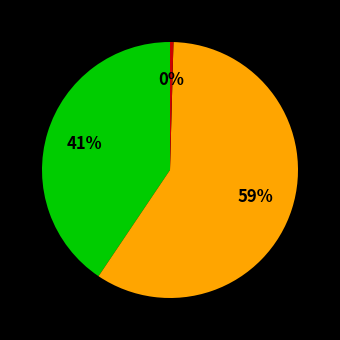

To the nearest percent, what is the difference between the largest and smallest slice percentages?

59%